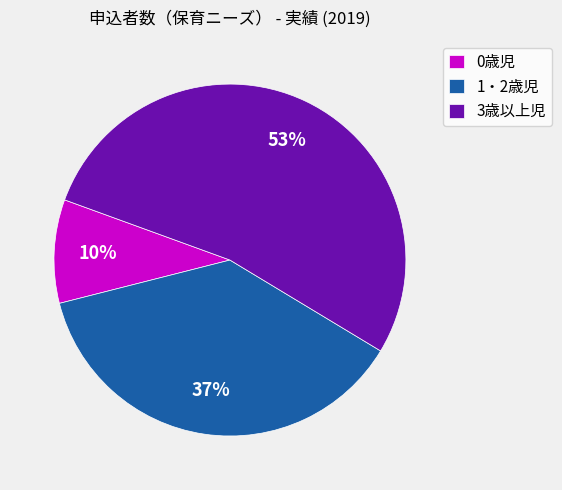

Between 0歳児 and 3歳以上児, which is larger?

3歳以上児